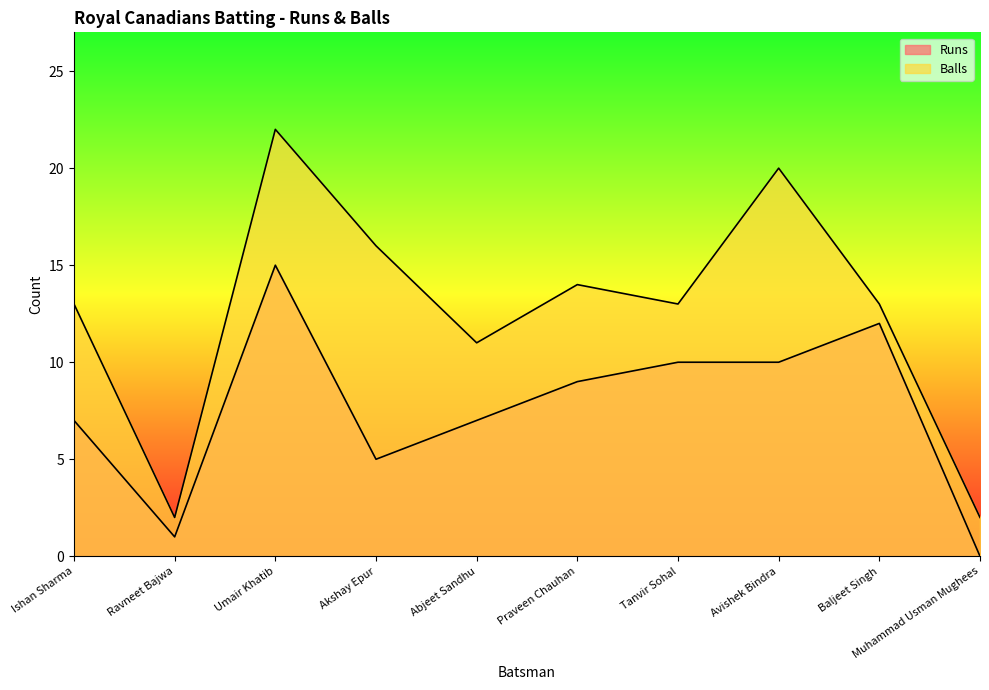

Which series changed the most between Akshay Epur and Abjeet Sandhu?

Balls